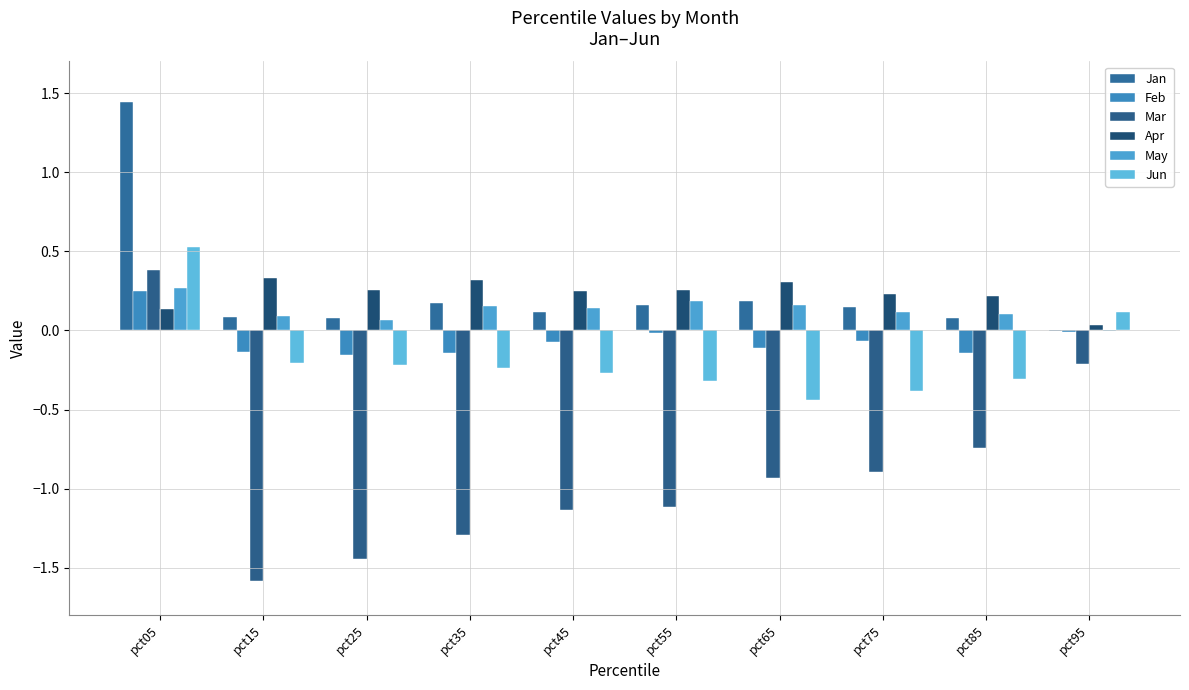

The Apr series shows 0.3 at pct65. True or false?

True